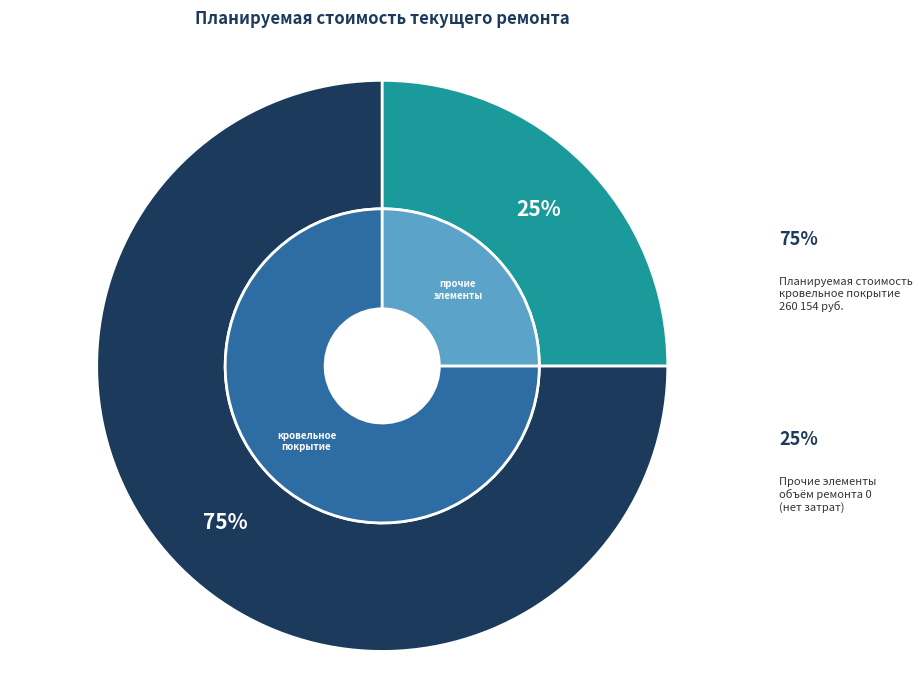

Is it true that наружный водосток is 0% of the pie?

True